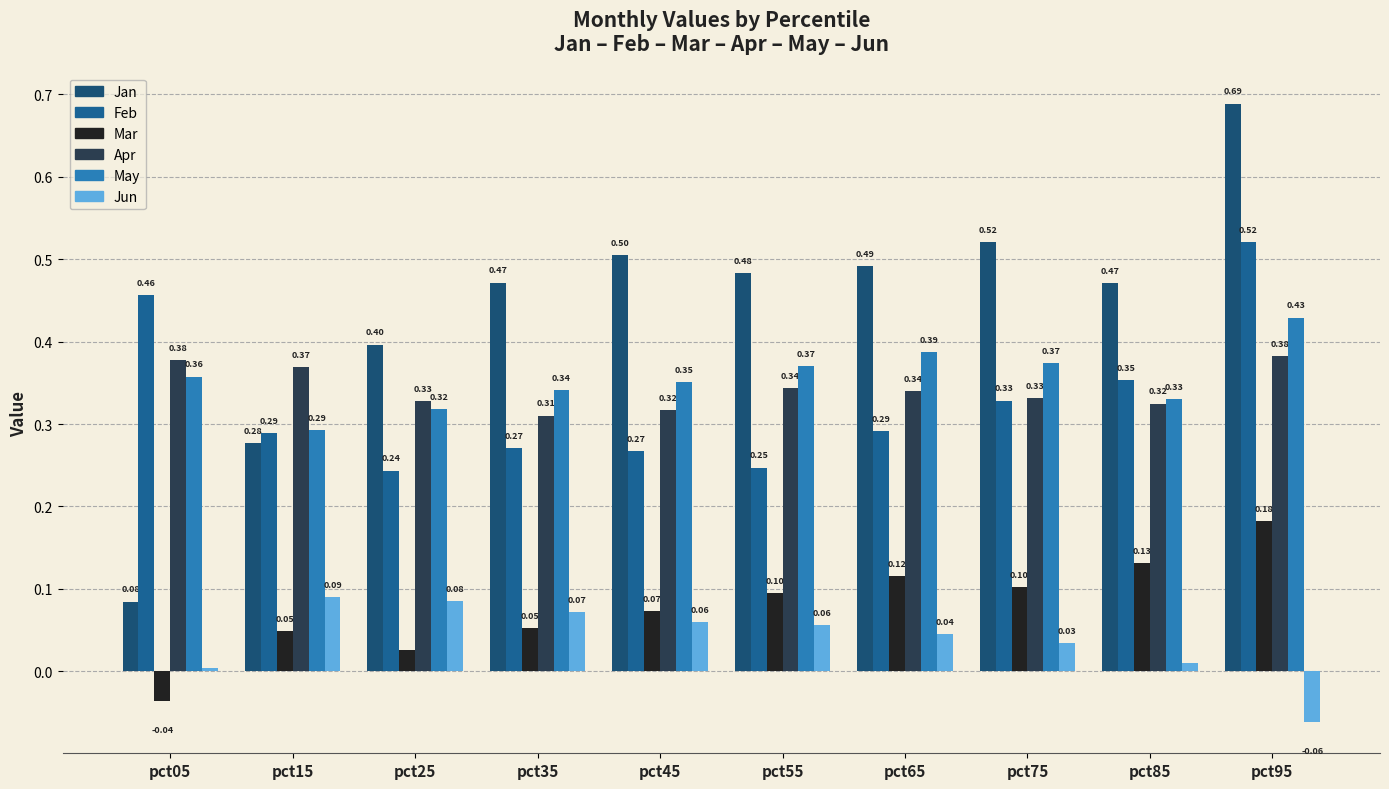

What is the maximum value for Apr?

0.4